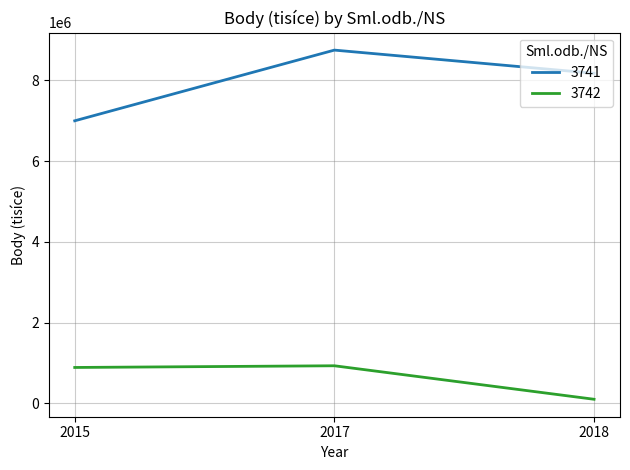

Reading left to right, transcribe all the data shown in this chart.

3741: 2015=6998899	2017=8750946	2018=8176760
3742: 2015=886092	2017=928139	2018=98085